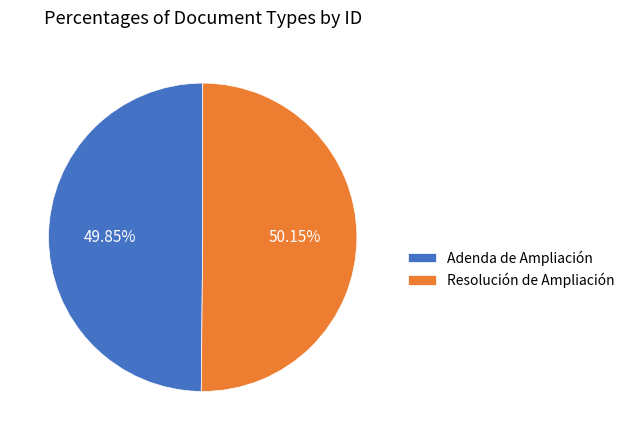

To the nearest percent, what is the average slice percentage?

50%